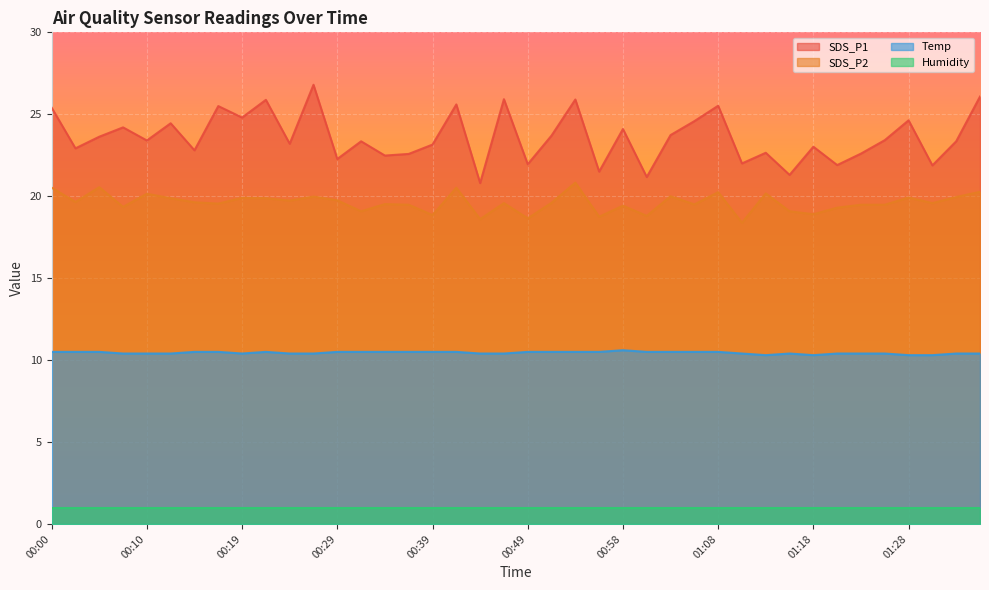

Which series has the largest range (max minus min)?

SDS_P1